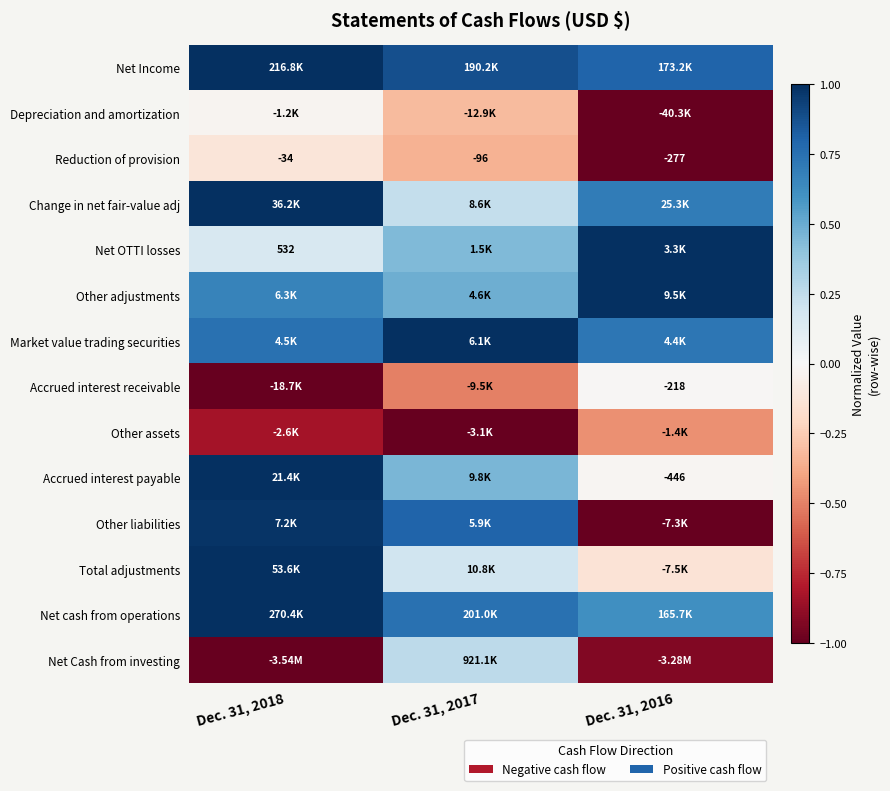

Which category has the highest value in the Total adjustments series?

Dec. 31, 2018